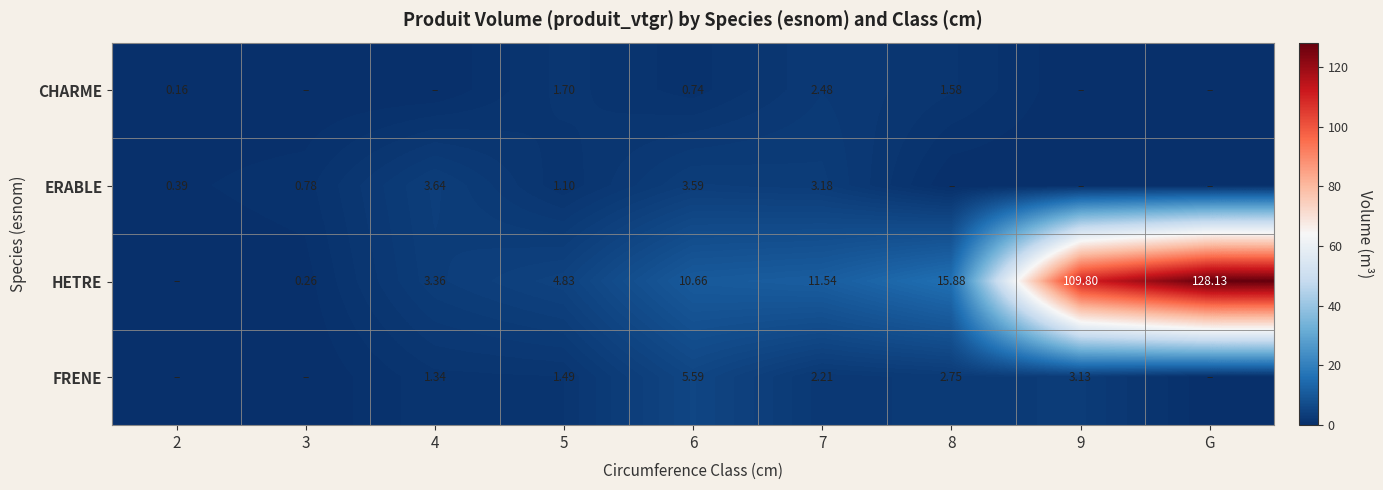

Is the value of HETRE at 6 greater than the value of FRENE at 7?

Yes